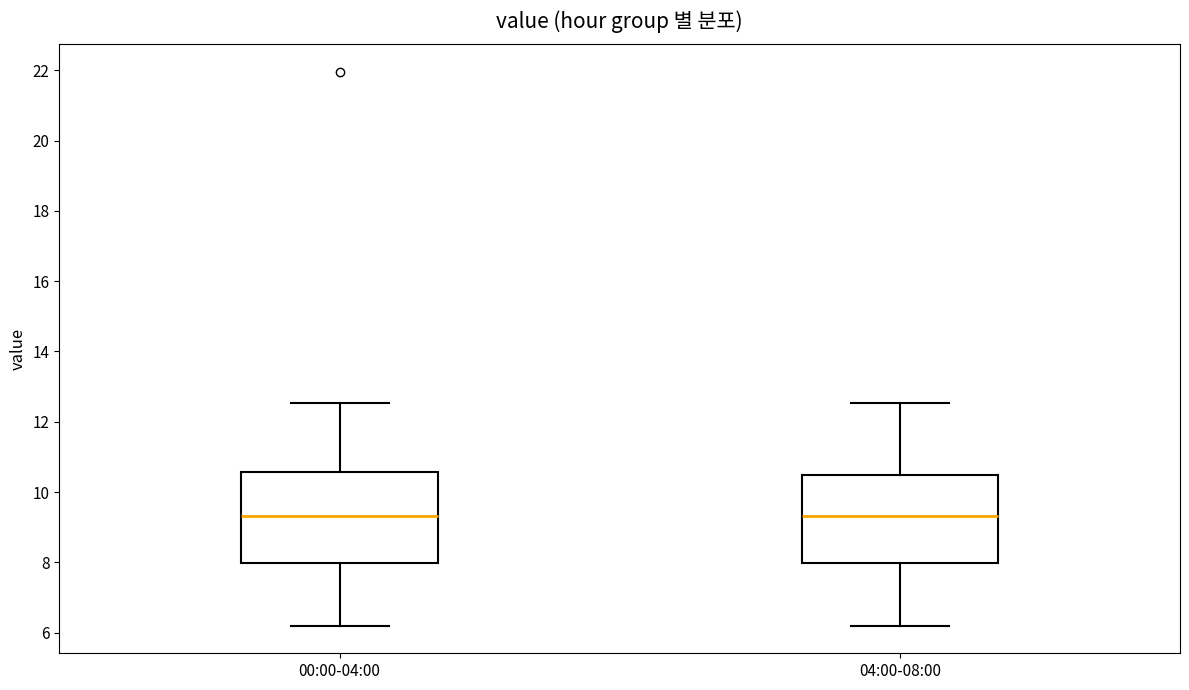

Reading left to right, transcribe this box plot: for each box, give where its median line is, the range the box spans, and where its two whiskers end, as read against the y-axis. The values are not printed on the chart, so give them approximately, as read against the axis.

00:00-04:00: median 9.4, box 8.0 to 10.6, whiskers 6.2 to 12.6
04:00-08:00: median 9.4, box 8.0 to 10.4, whiskers 6.2 to 12.6